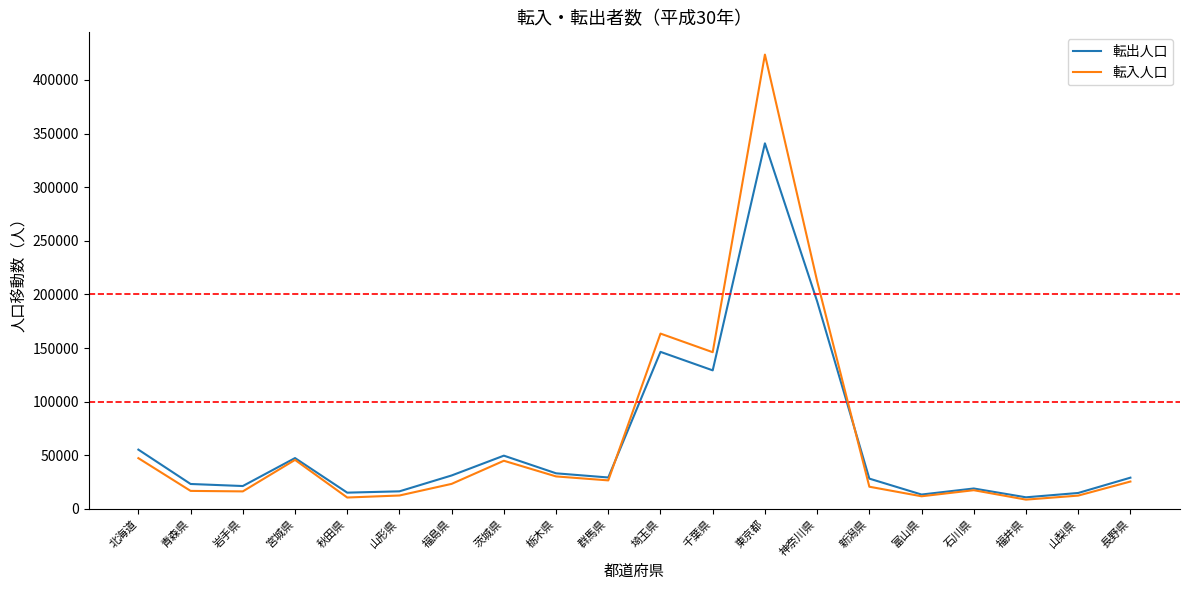

What is the sum of all 転入人口 values?

1315666